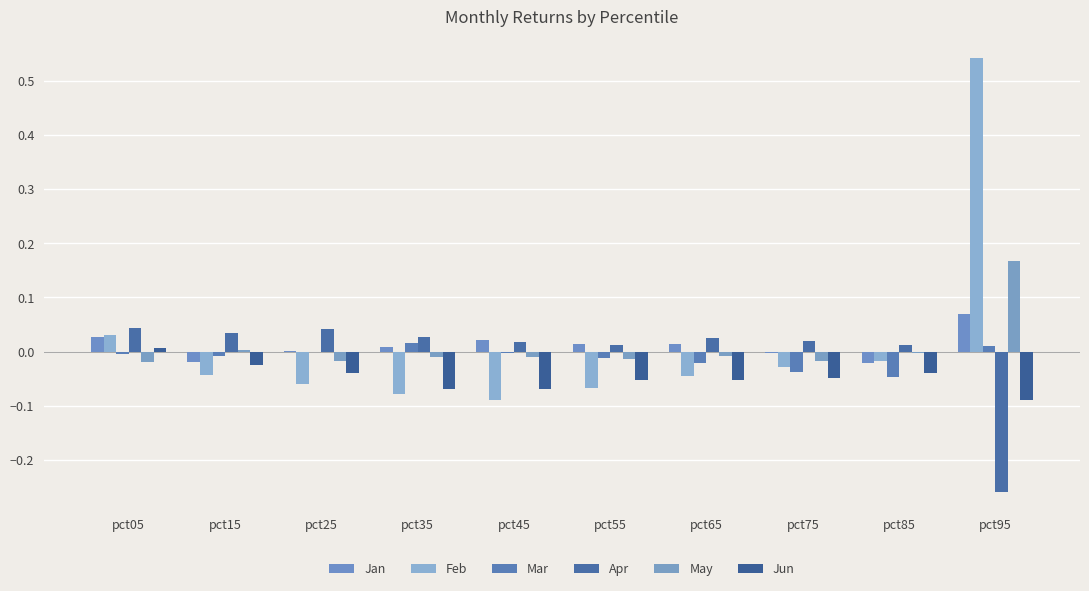

Is the value of Apr at pct15 greater than the value of Jan at pct25?

Yes